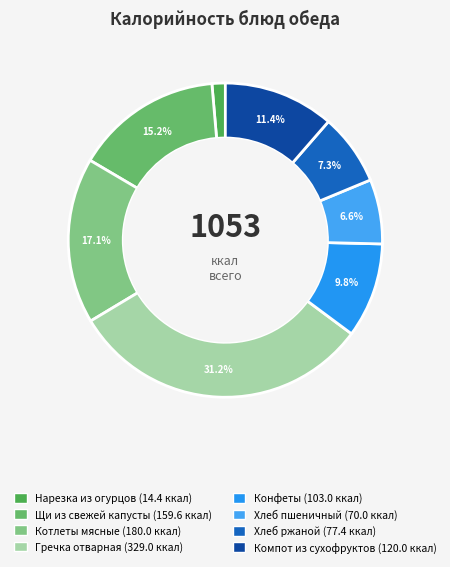

Does any single category account for the majority?

No